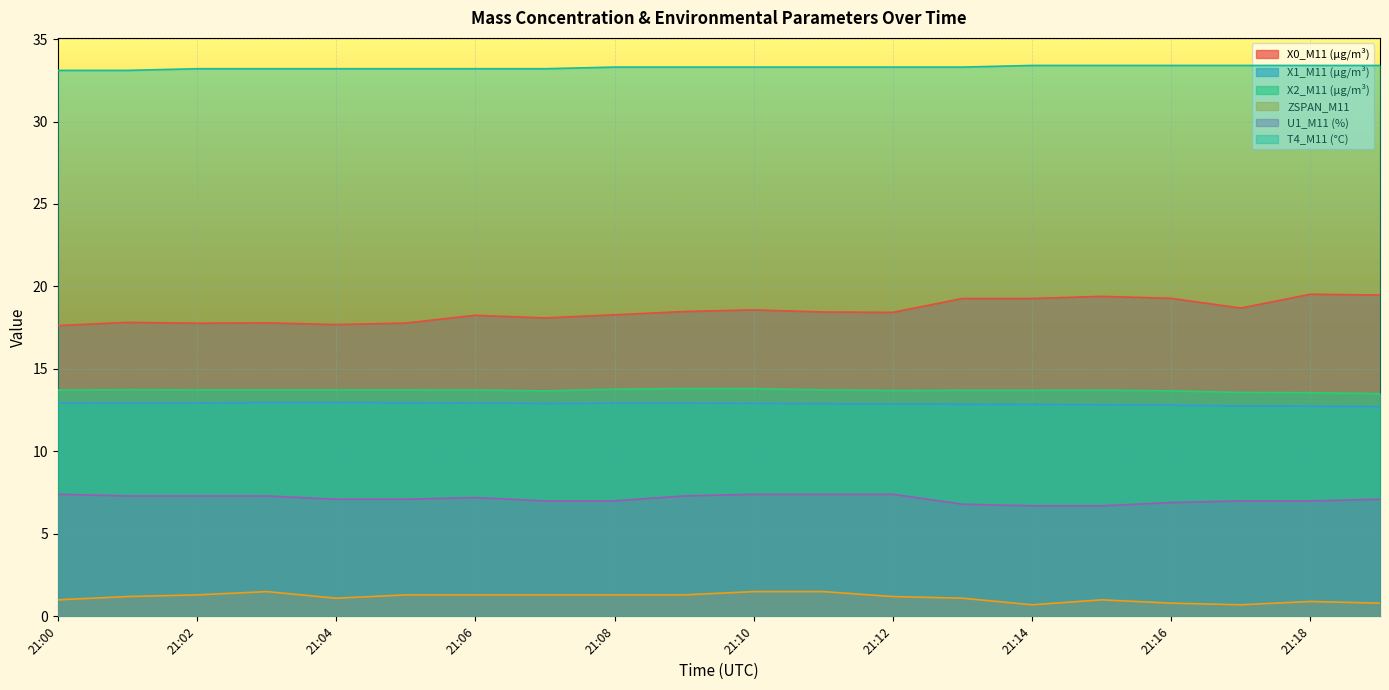

Which category has the lowest value in the T4_M11 (°C) series?

21:00